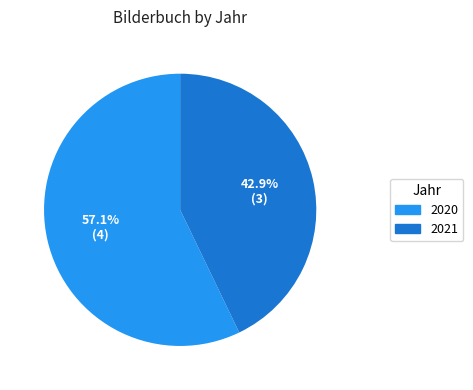

How many slices are in this pie chart?

2